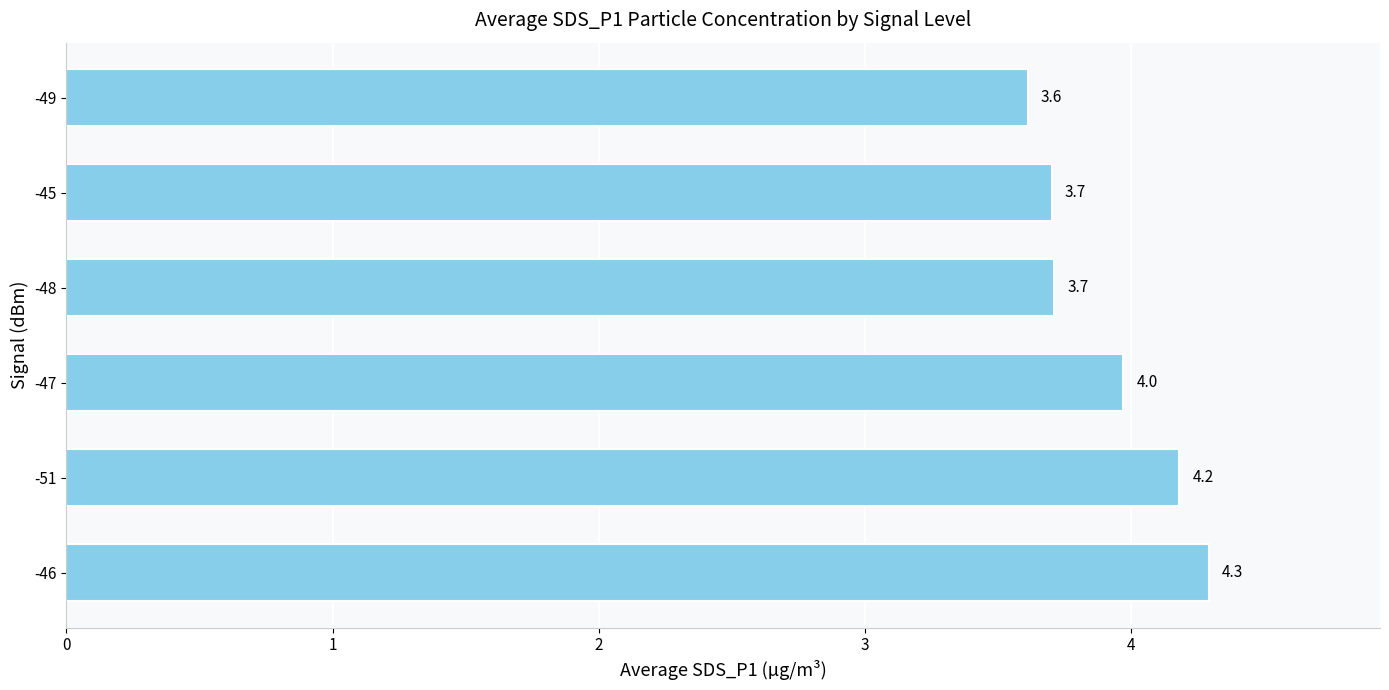

What is the sum of all values?

23.5